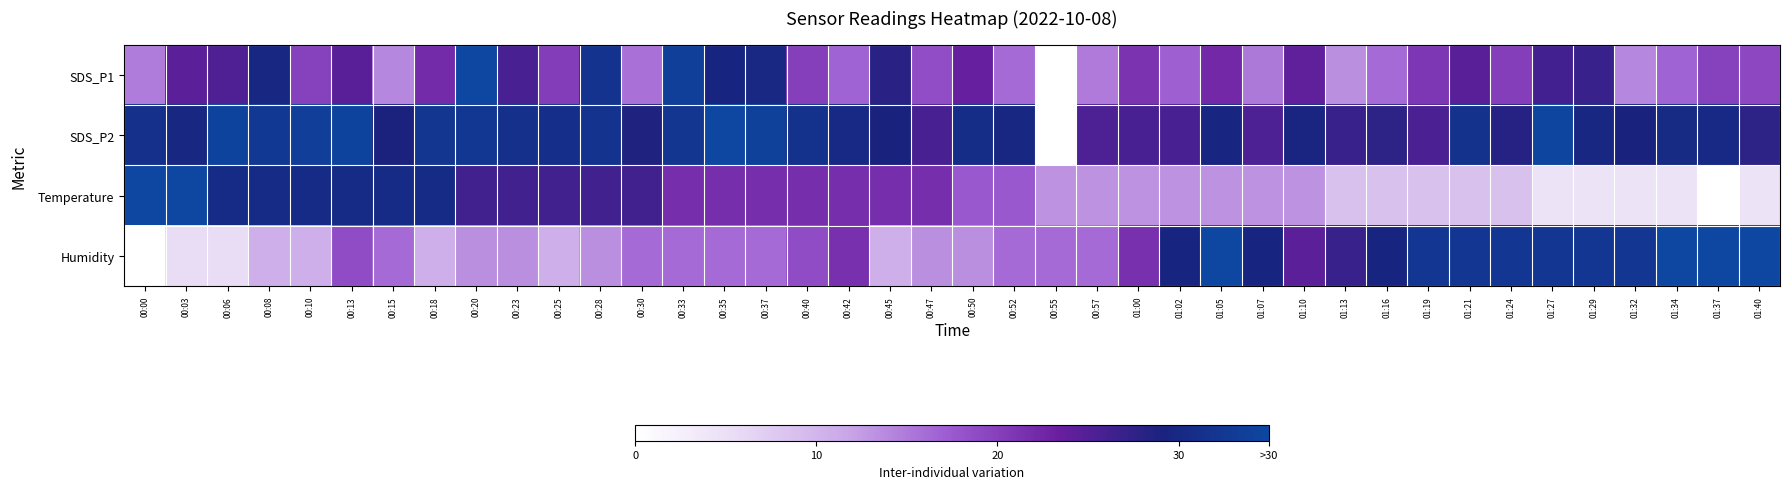

Which series has the widest spread of values?

SDS_P1